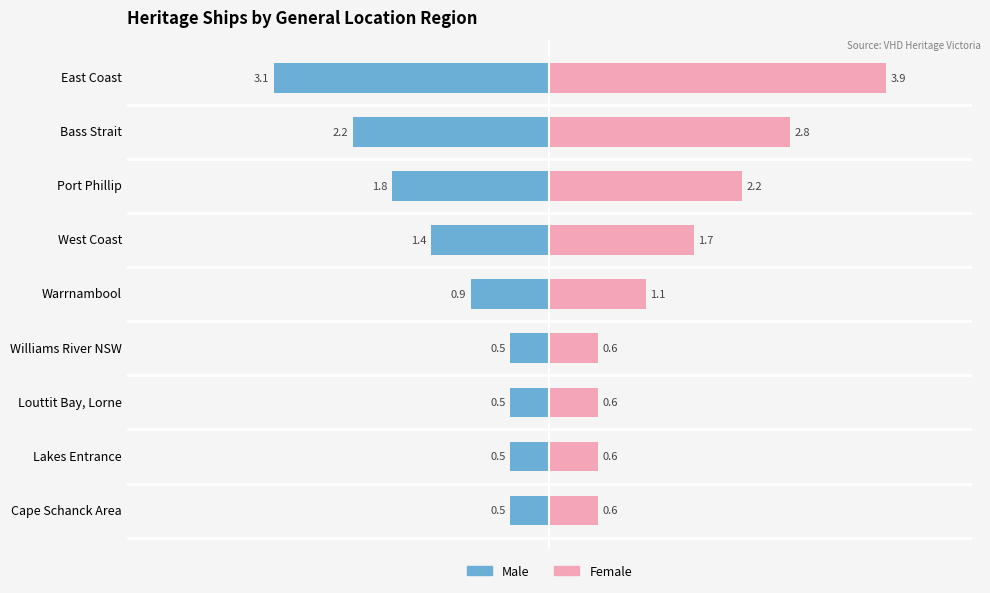

List the series in order of their peak value, highest first.

Female, Male